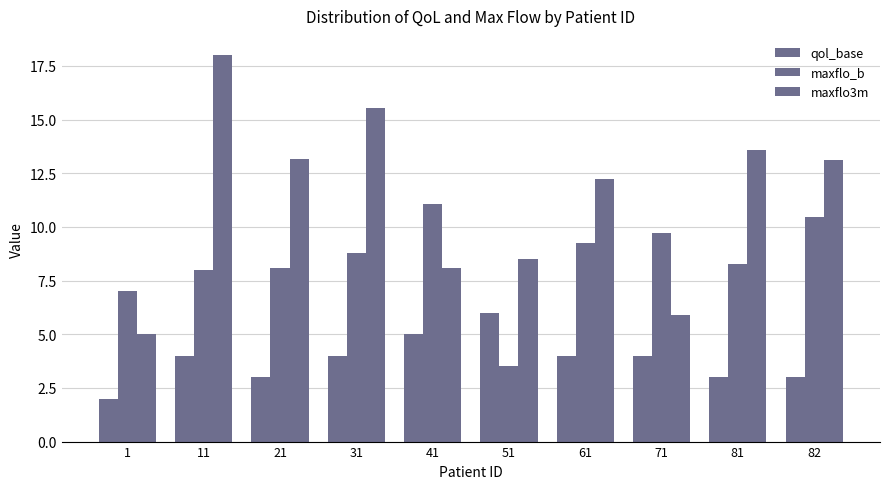

What is the sum of the maxflo3m values at 21 and 82?

26.2